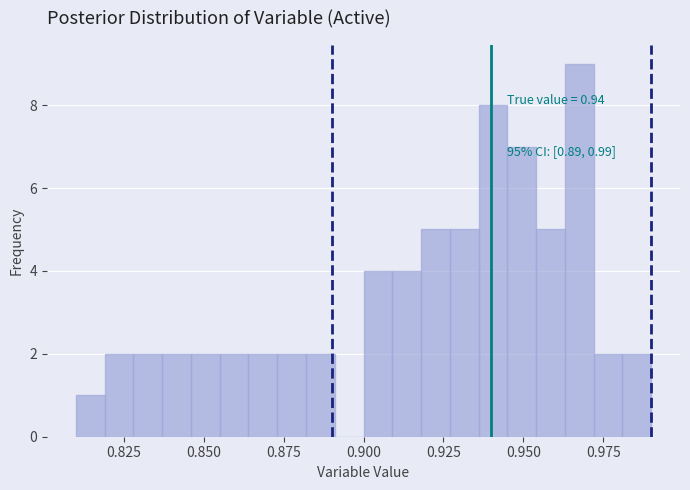

Around what value on the x-axis is the tallest bar? Give the approximate position of its centre, as read against the axis.

0.970